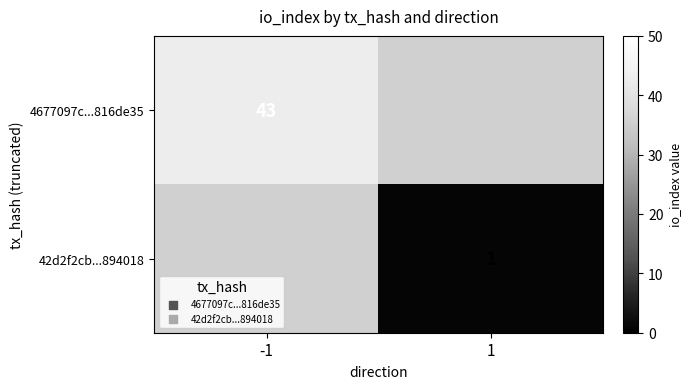

The 4677097c...816de35 series shows 10 at -1. True or false?

False